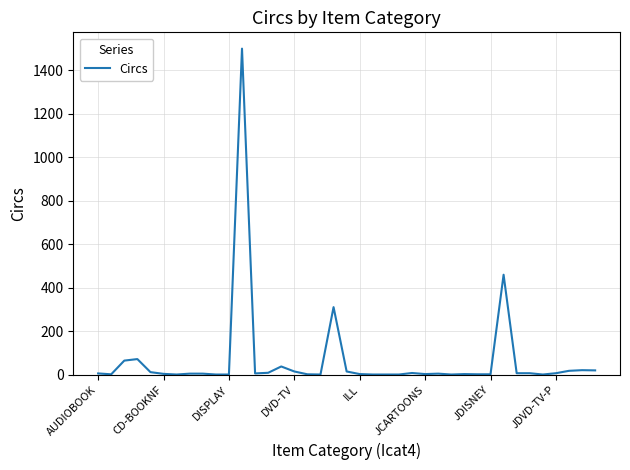

What is the maximum value shown in the chart?

1500